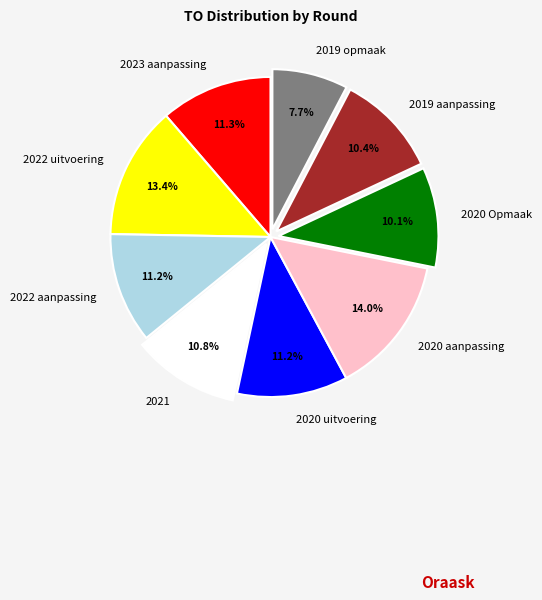

To the nearest percent, what is the difference between the largest and smallest slice percentages?

6%